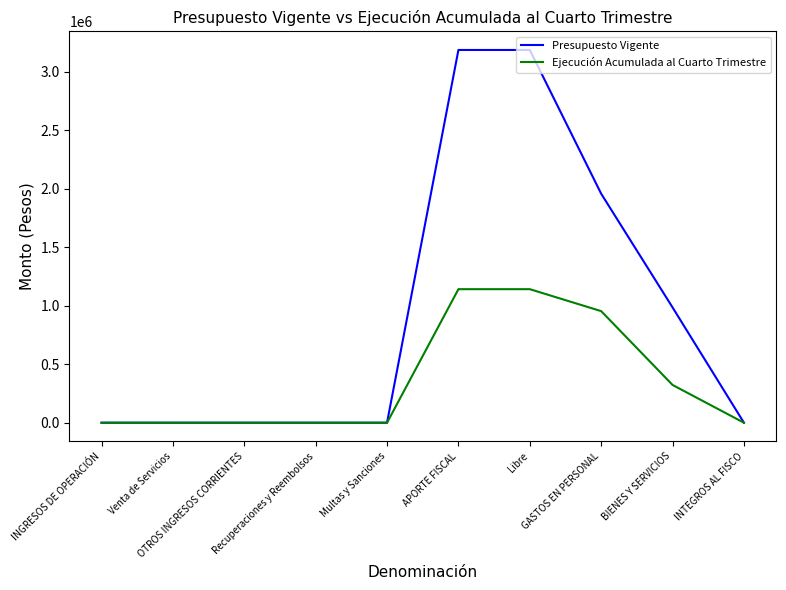

What is the highest value of the Presupuesto Vigente series?

3186564